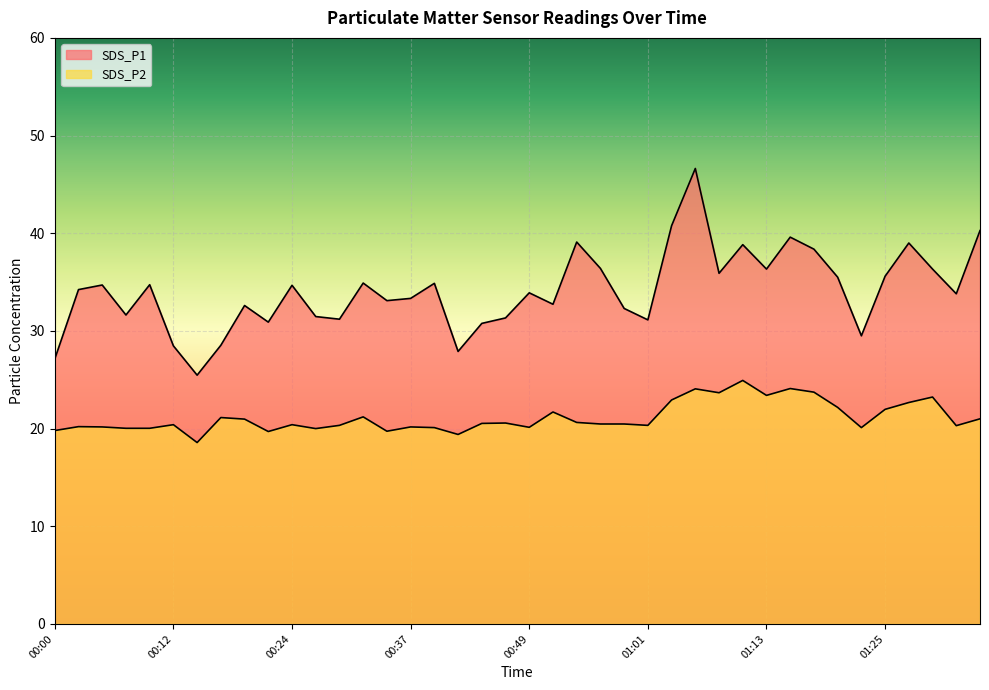

At which label is SDS_P1 closest to 36?

01:08